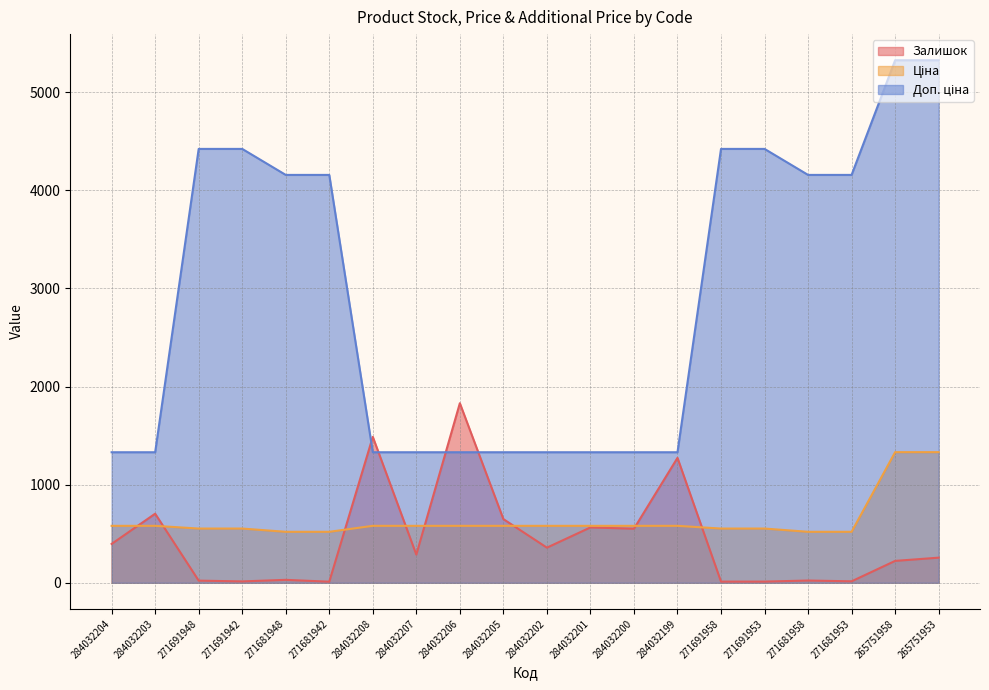

What is the spread (max minus min) of values at 284032205?

749.9